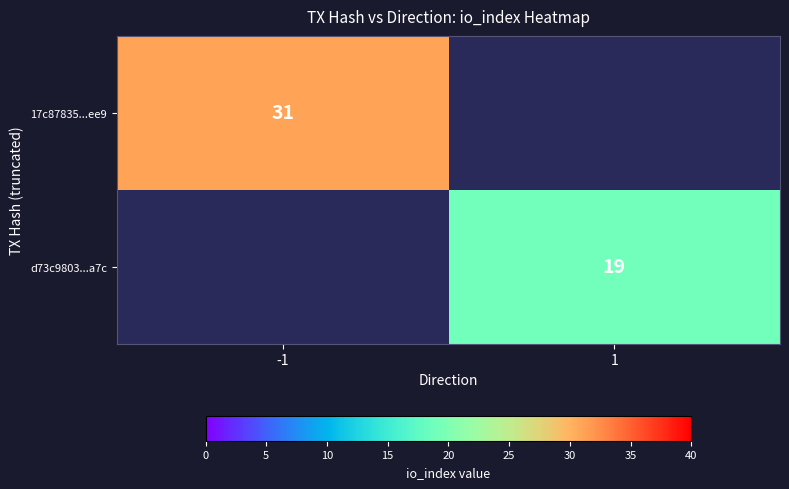

True or false: d73c9803...a7c has a value of 4 at 1.

False